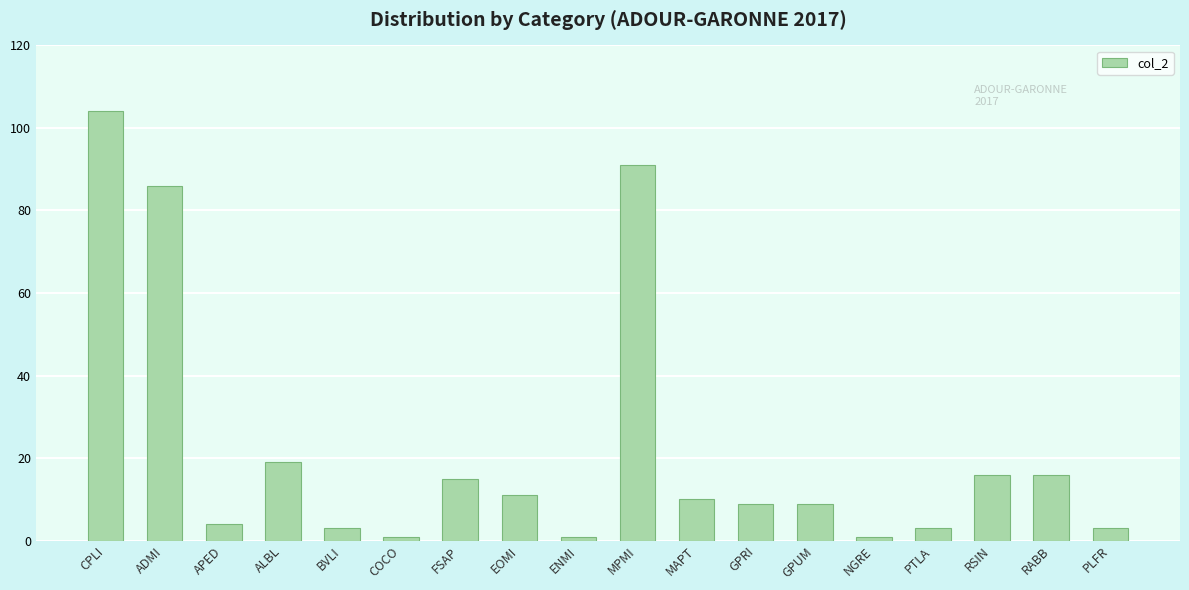

The value at EOMI is 6. True or false?

False